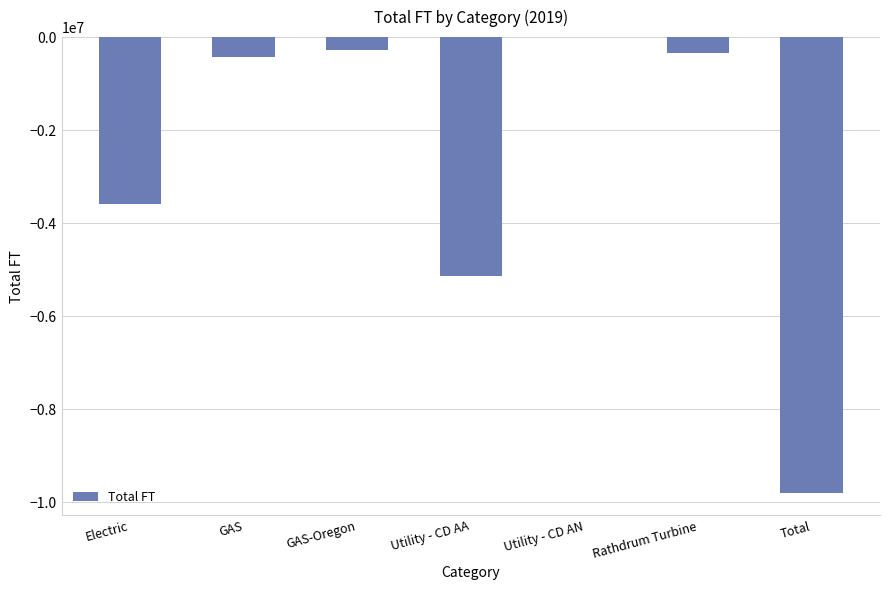

Does the chart contain stacked bars?

No